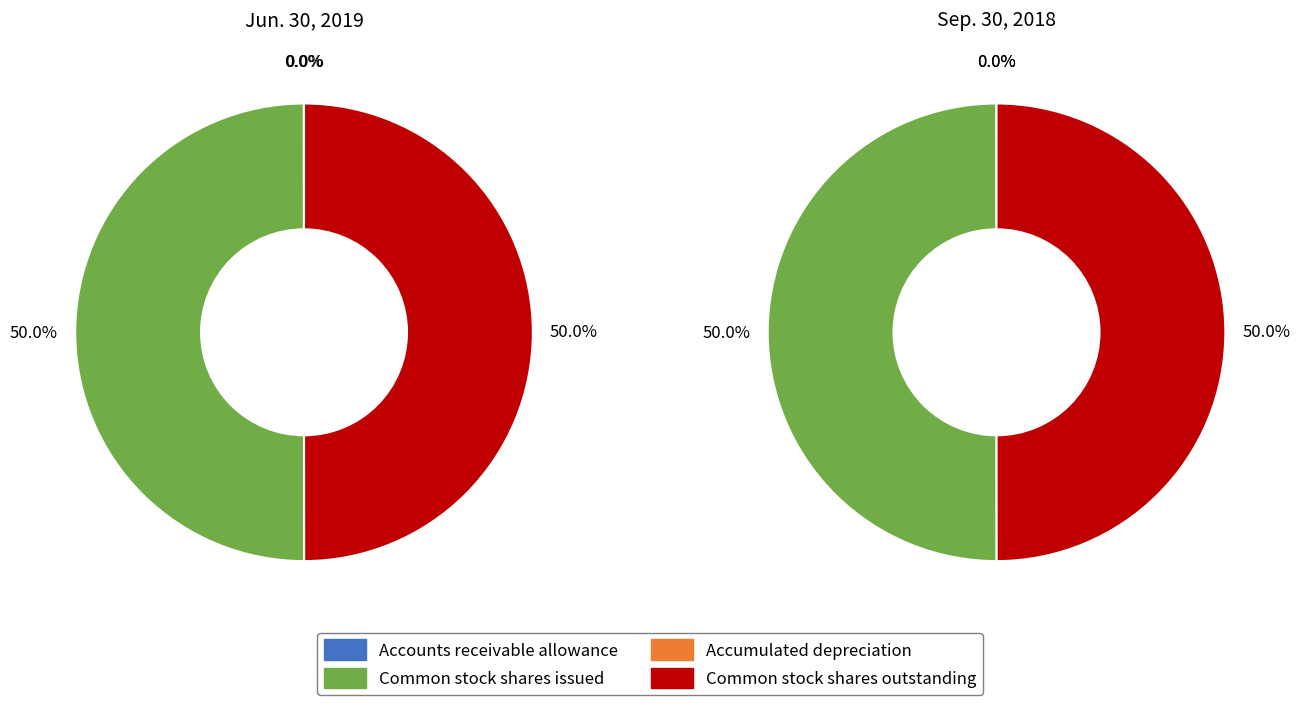

Is it true that Common stock shares issued is 50% of the pie?

True